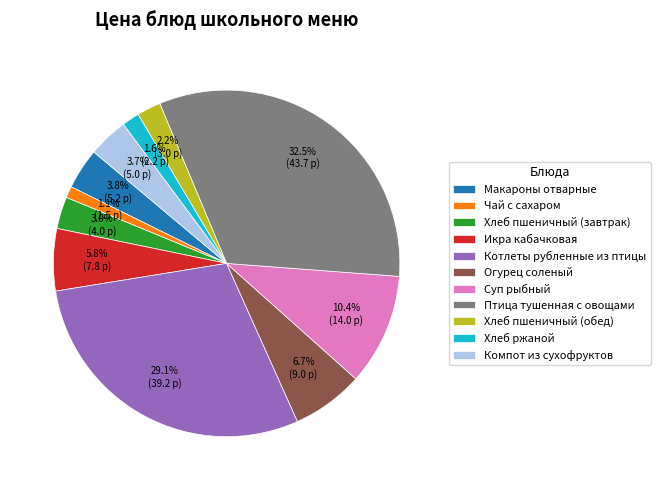

To the nearest percent, what is the difference between the largest and smallest slice percentages?

31%